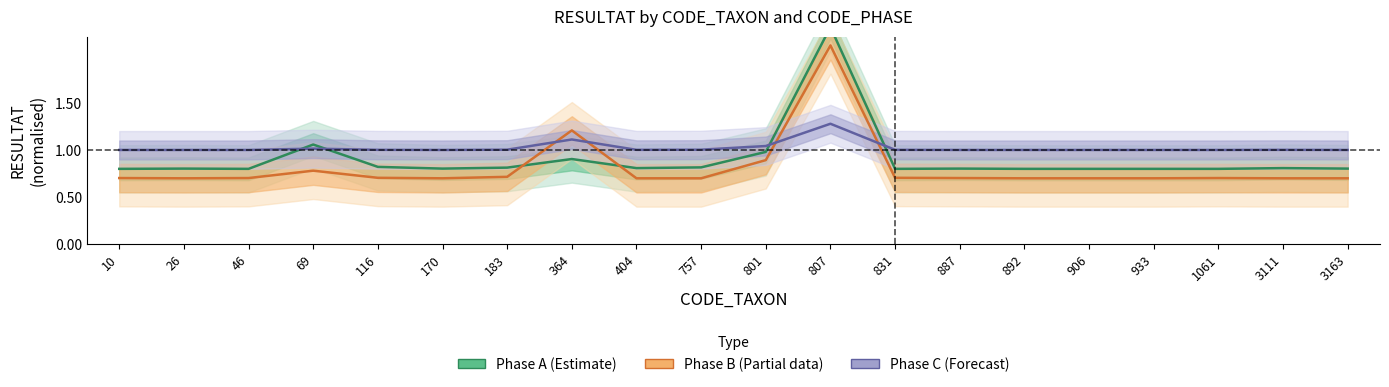

At which category does Phase B (Partial) reach its first local valley?

26